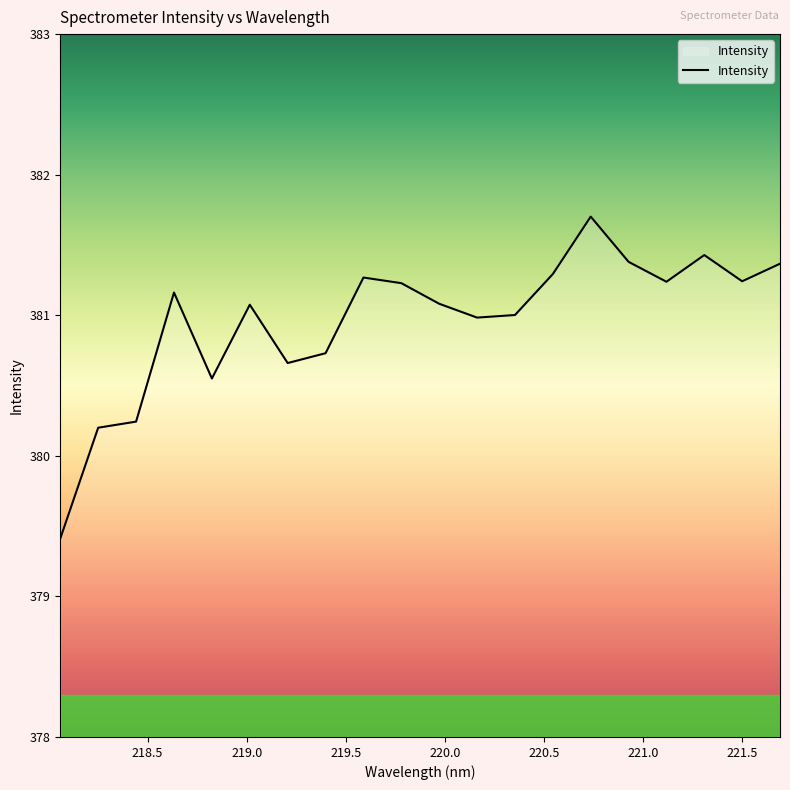

What is the smallest value displayed?

379.4